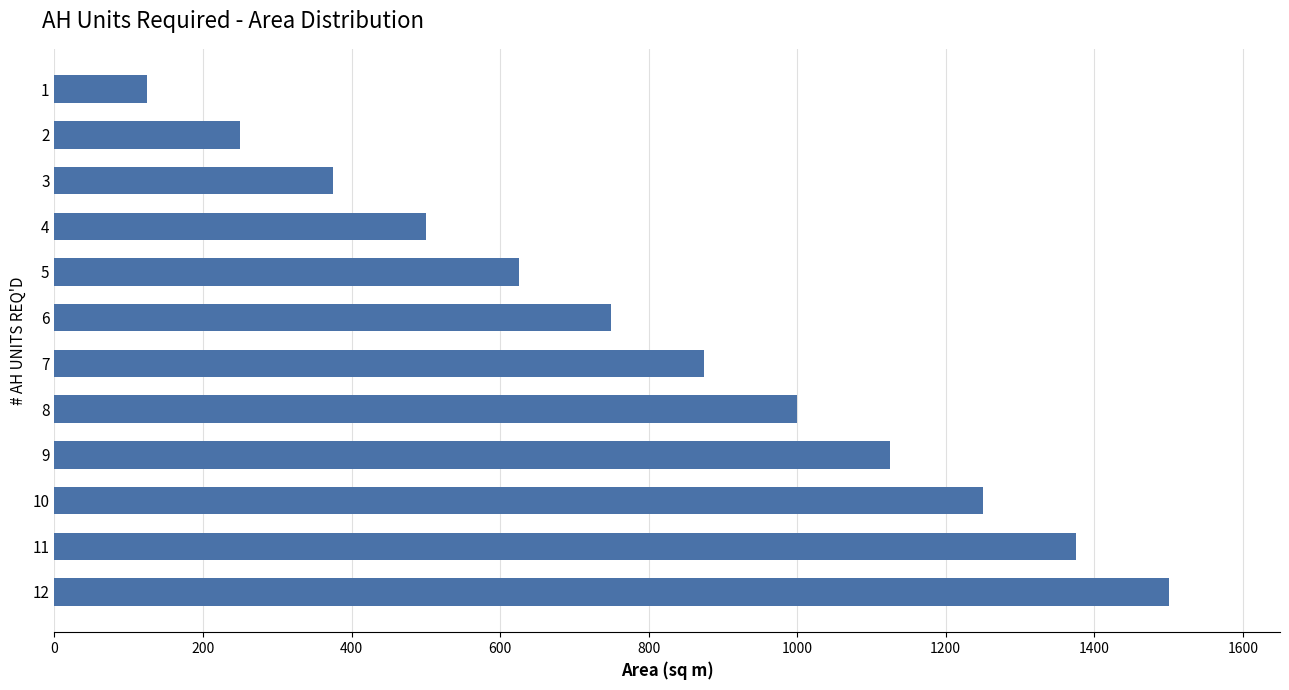

Is it true that the value at 12 is 1500?

True